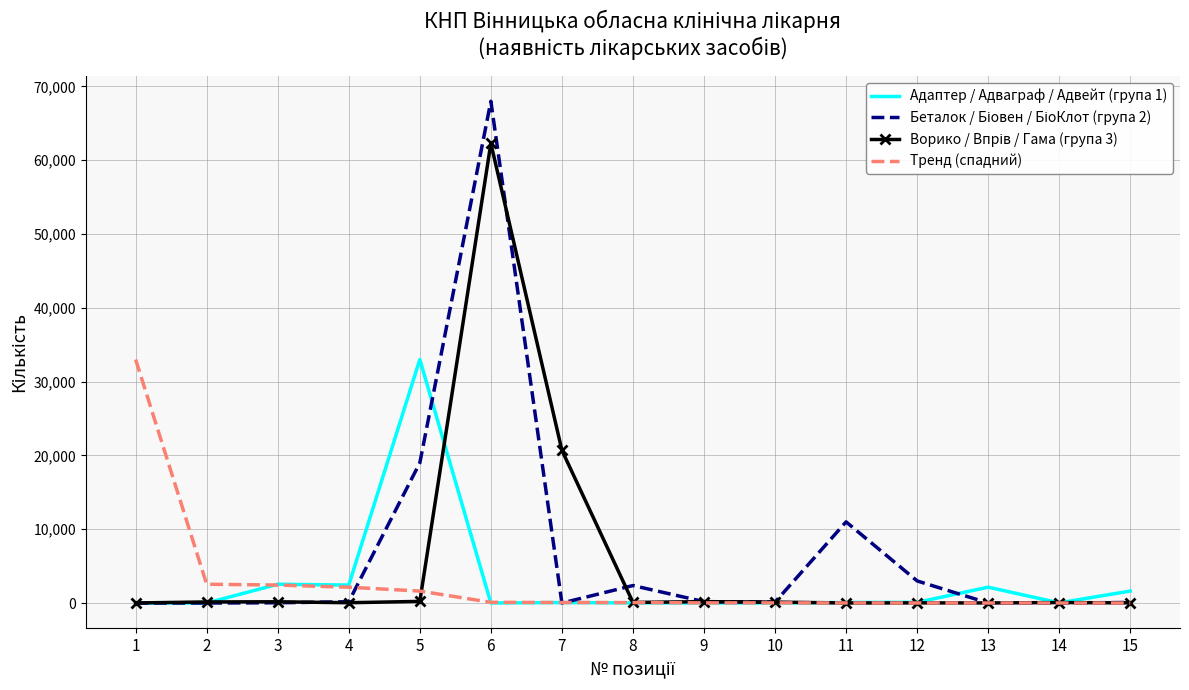

What is the sum of all Тренд (спадний) values?

42112